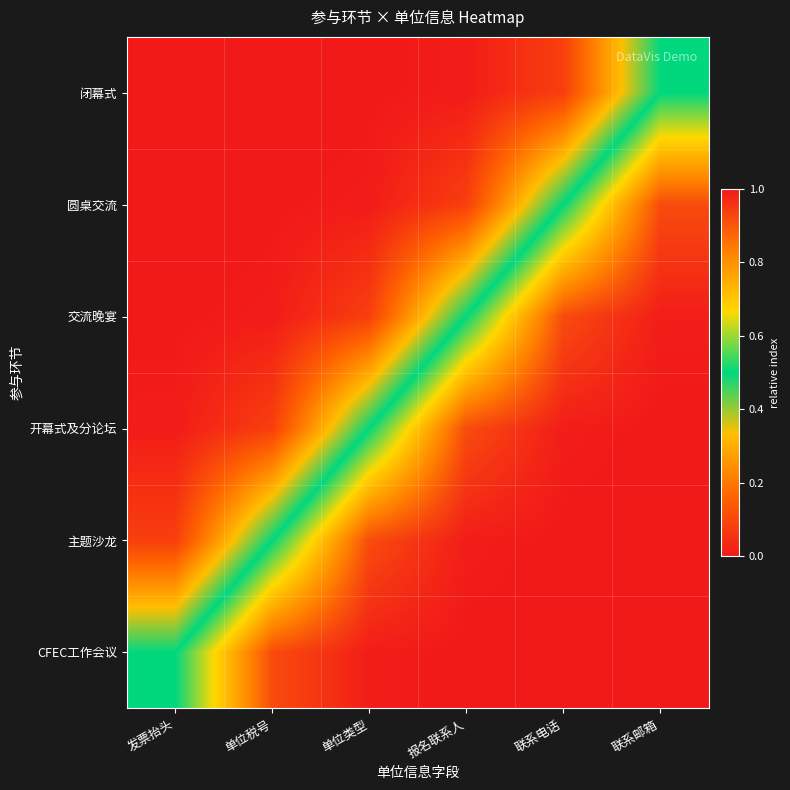

At how many categories does at least one series exceed 0?

6